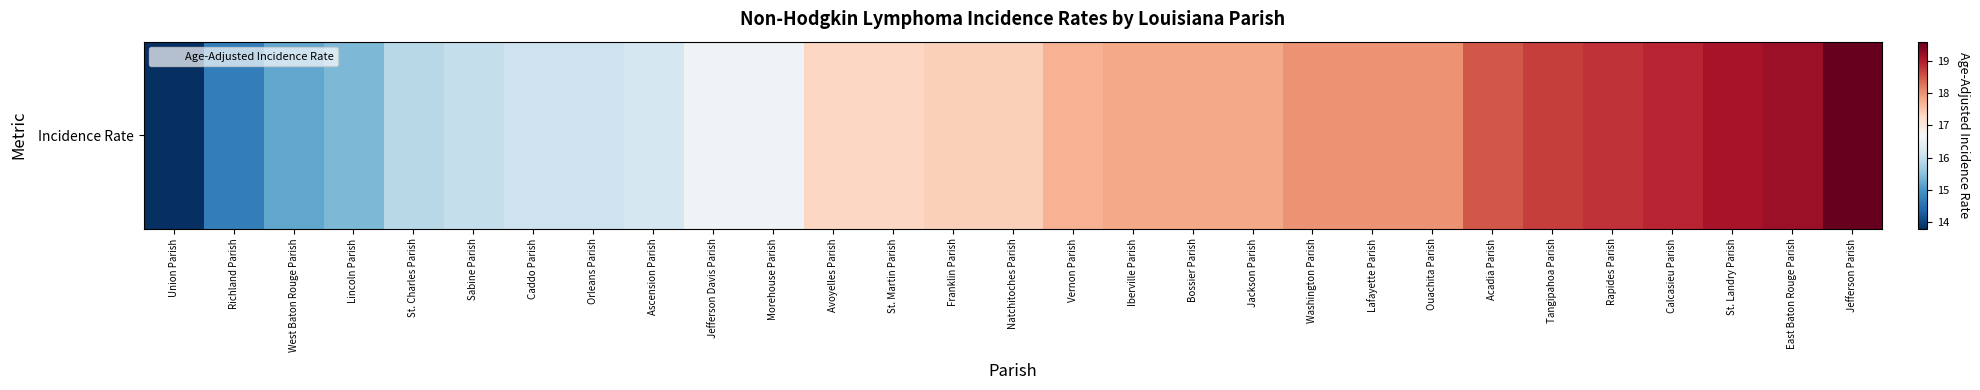

Which label corresponds to the largest value in the chart?

Jefferson Parish